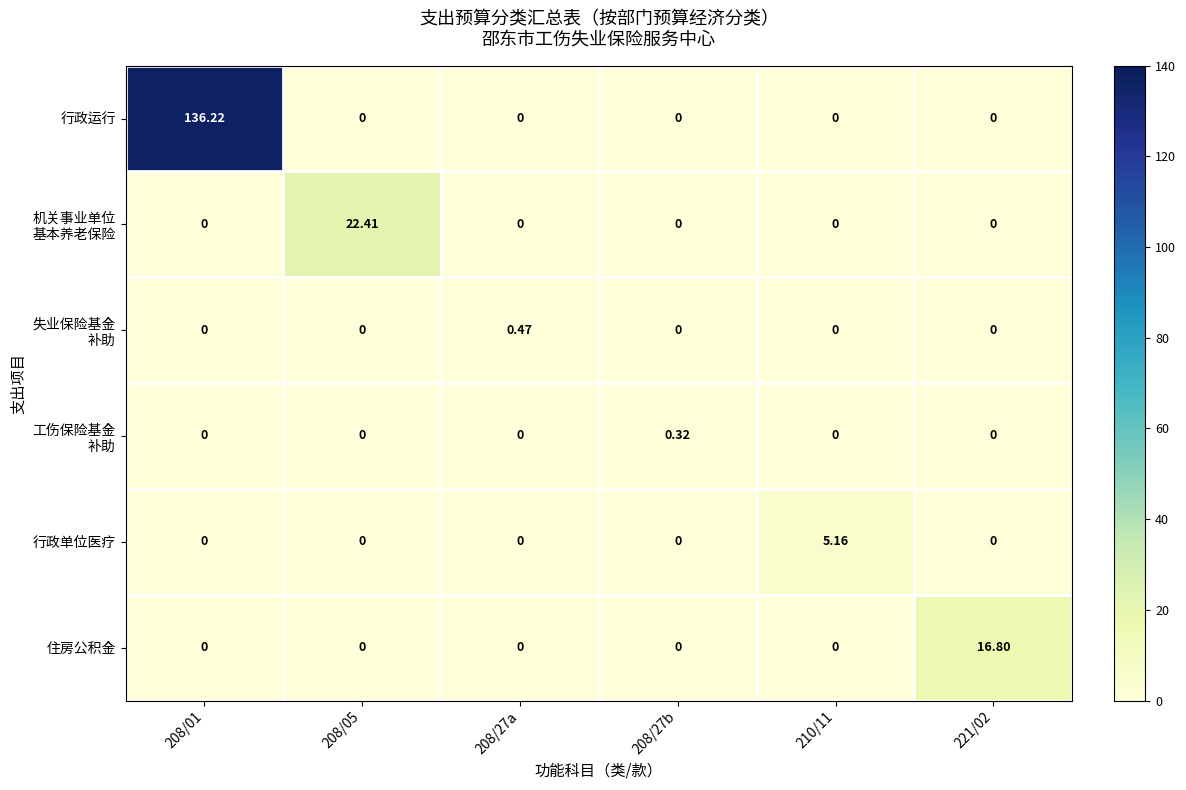

Which series has the largest range (max minus min)?

行政运行